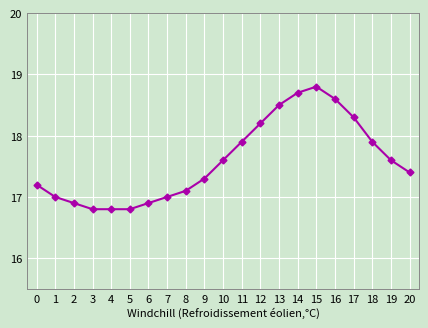

What is the greatest value displayed?

18.8